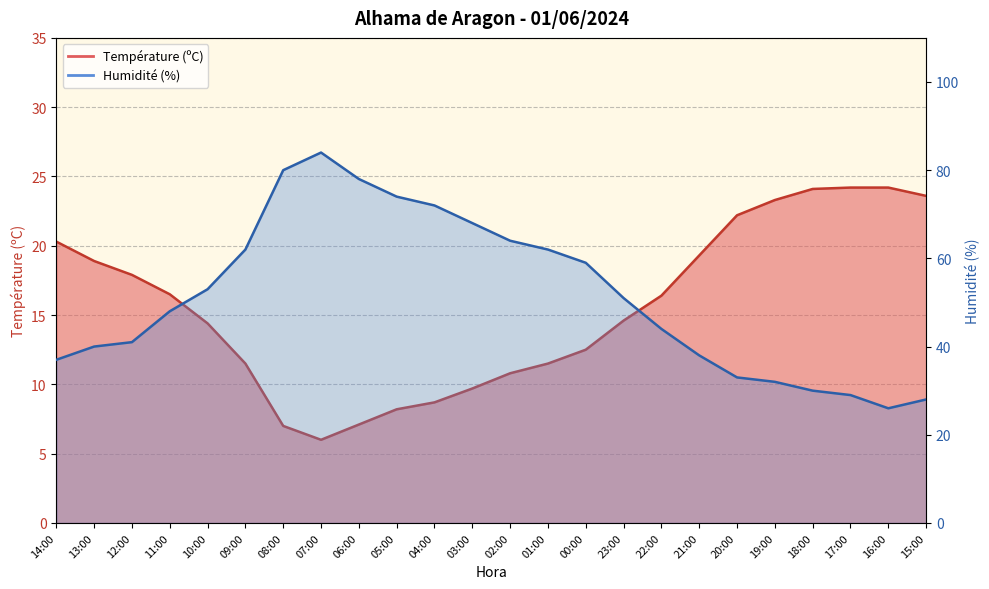

Count the number of data series in this chart.

2